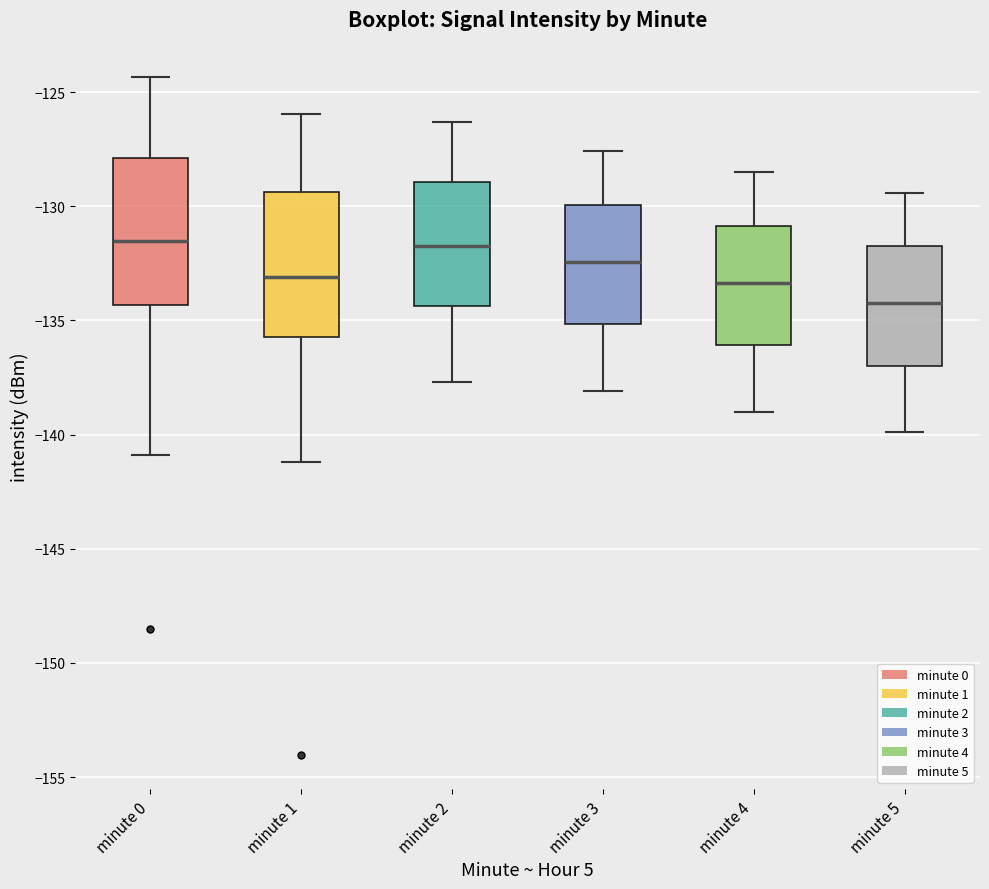

Where does the lower whisker of the box for minute 4 end on the y-axis? The values are not printed on the chart, so give them approximately, as read against the axis.

-139.0